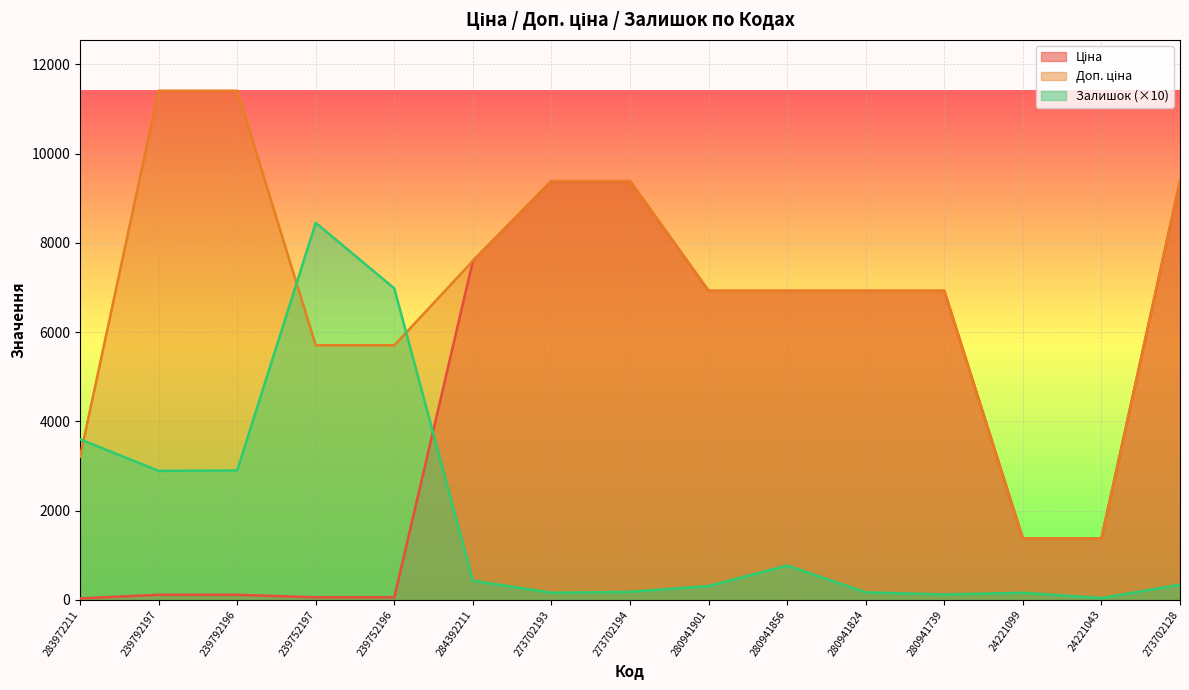

What is the total value across all series at 239792196?

14424.1